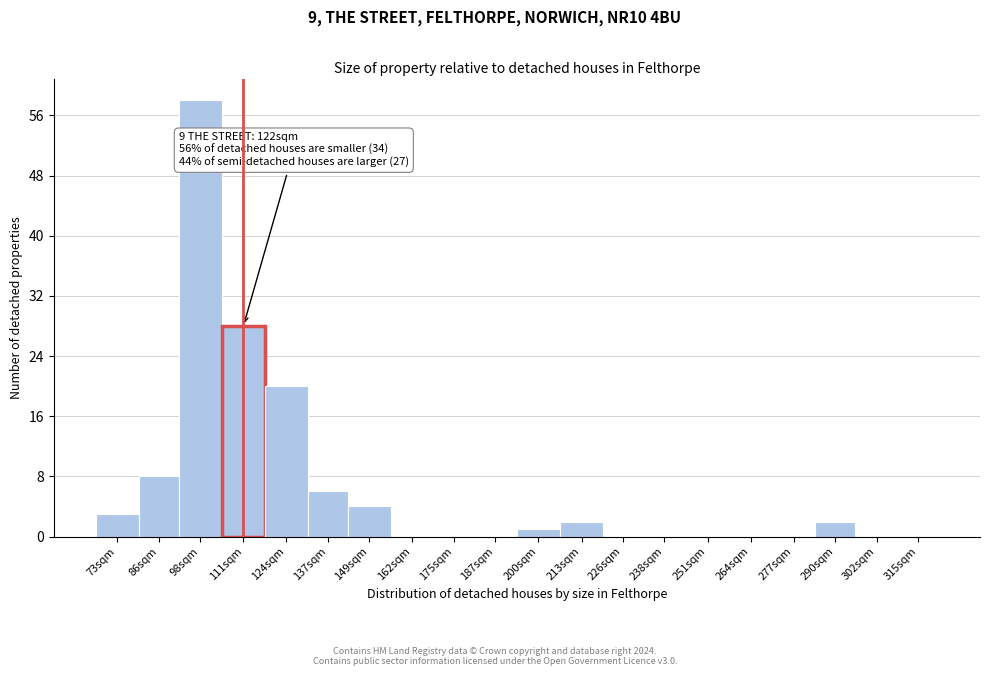

Reading left to right, transcribe all the data shown in this chart.

73sqm=3	86sqm=8	98sqm=58	111sqm=28	124sqm=20	137sqm=6	149sqm=4	162sqm=0	175sqm=0	187sqm=0	200sqm=1	213sqm=2	226sqm=0	238sqm=0	251sqm=0	264sqm=0	277sqm=0	290sqm=2	302sqm=0	315sqm=0